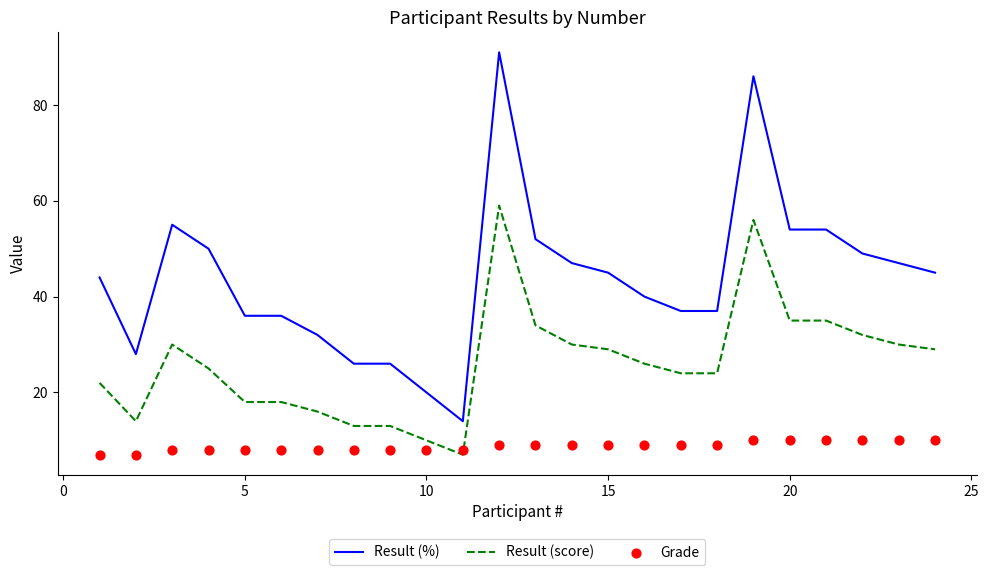

What is the minimum value for Result (%)?

14